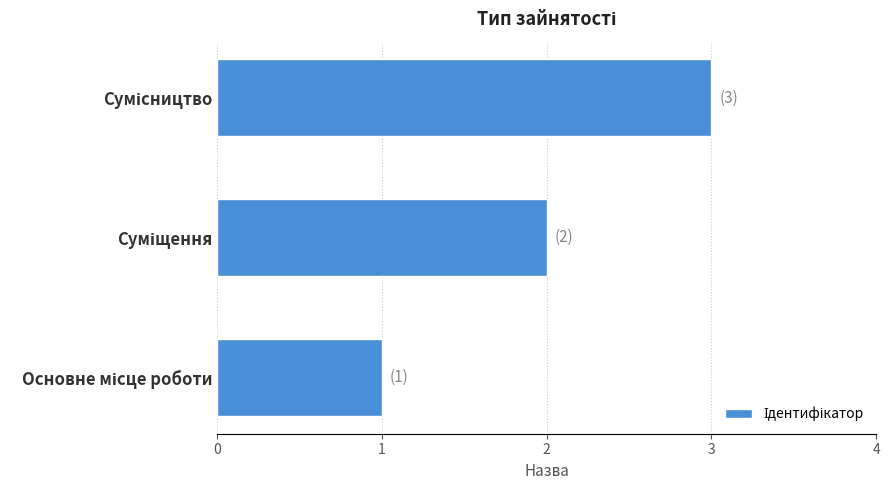

What is the sum of all values?

6